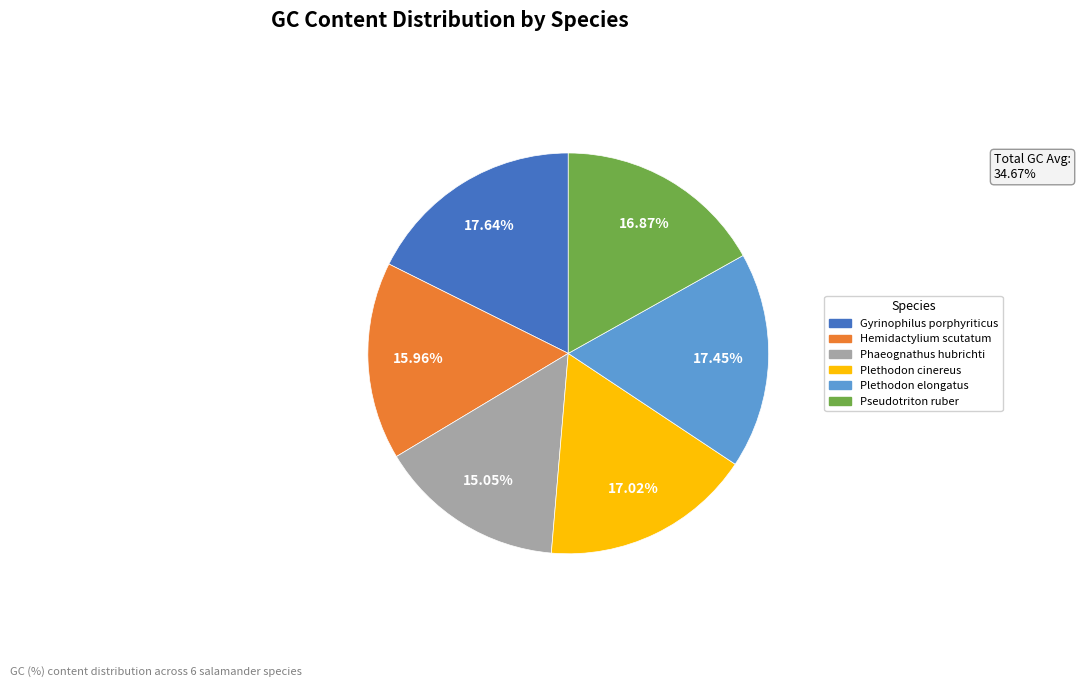

What is the total percentage of Gyrinophilus porphyriticus and Plethodon elongatus?

35.1%